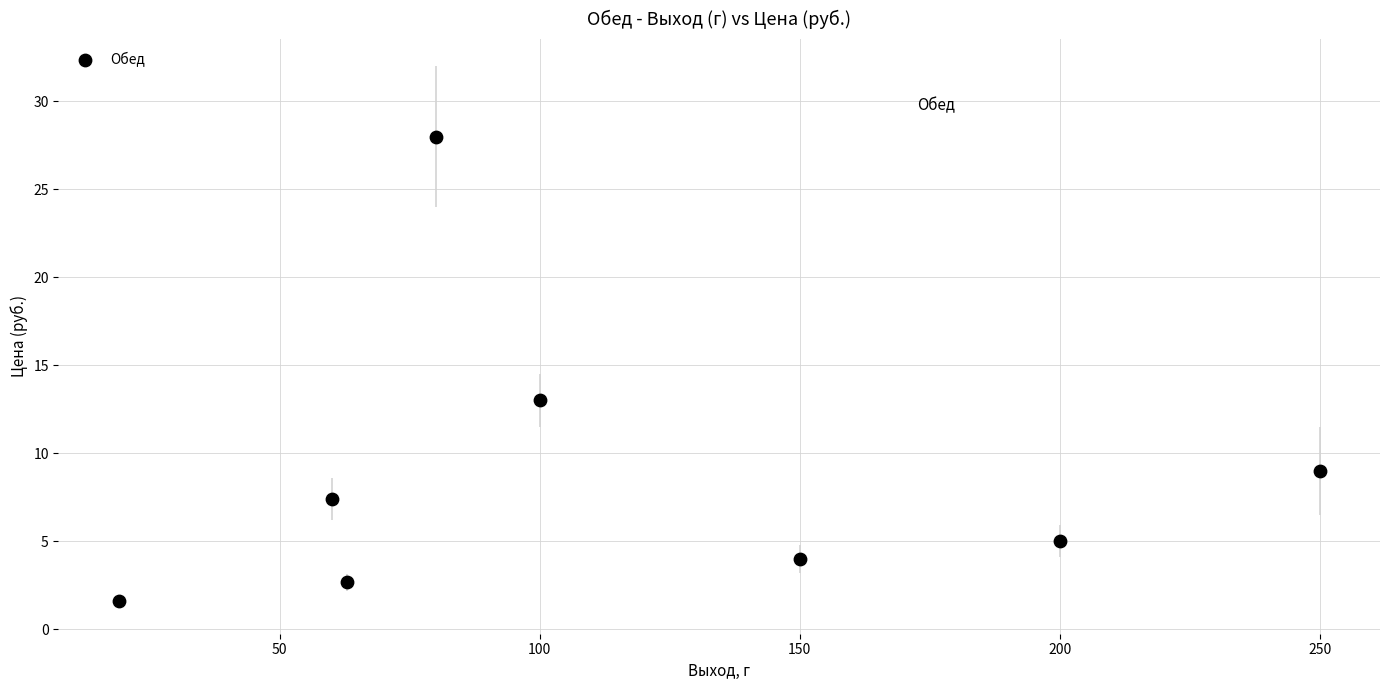

What Y value in the scatter plot is closest to 14?

13.0